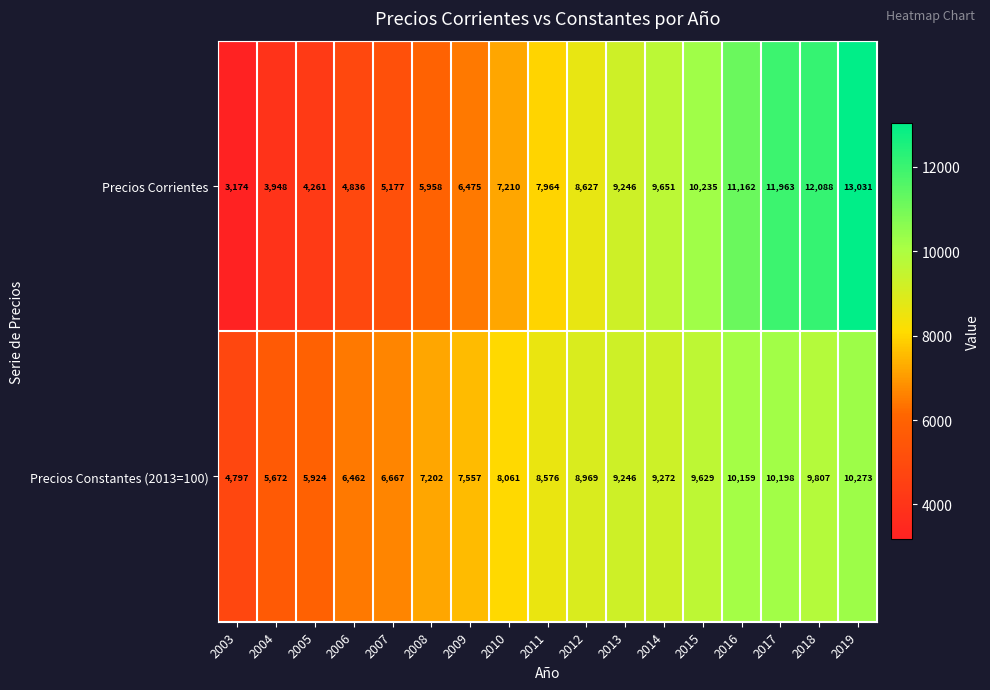

How many distinct data groups are displayed?

2